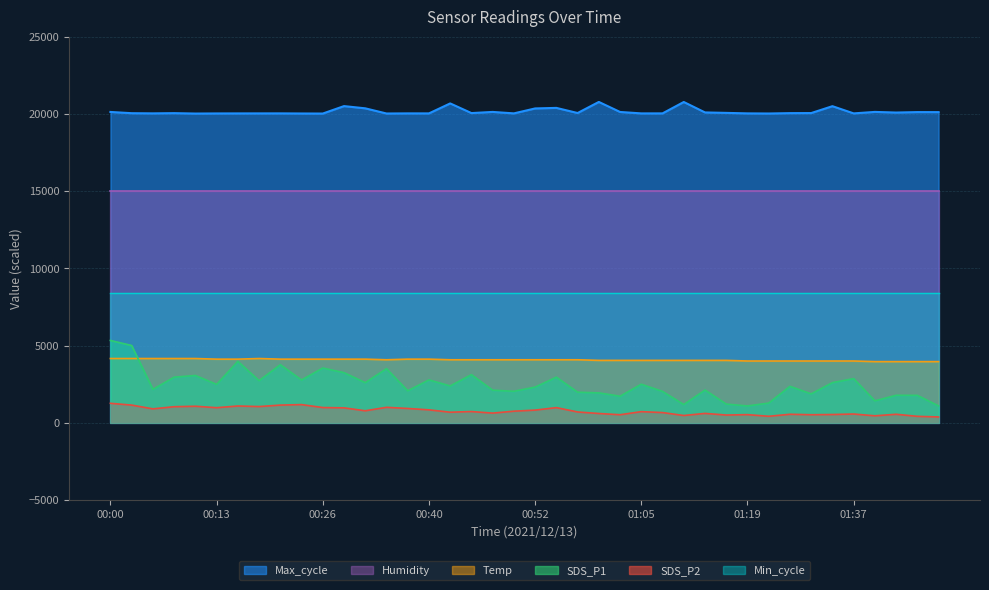

At which label does Temp reach its minimum?

01:40